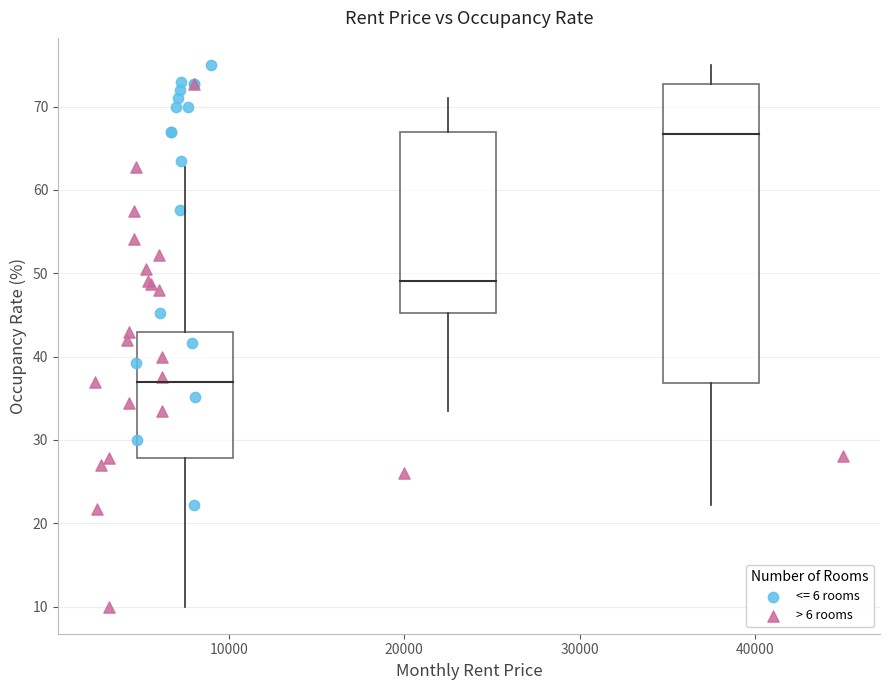

Which series has the largest Y range (max minus min)?

> 6 rooms